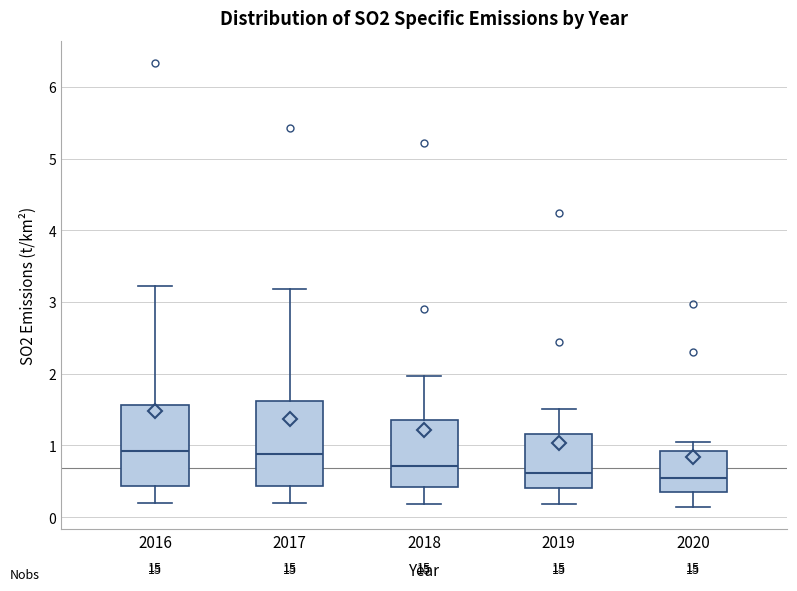

Reading left to right, read every box against the y-axis: the position of its median line, the range the box covers, and the ends of its whiskers. The values are not printed on the chart, so give them approximately, as read against the axis.

2016: median 0.9, box 0.4 to 1.6, whiskers 0.2 to 3.2
2017: median 0.9, box 0.4 to 1.6, whiskers 0.2 to 3.2
2018: median 0.7, box 0.4 to 1.4, whiskers 0.2 to 2.0
2019: median 0.6, box 0.4 to 1.2, whiskers 0.2 to 1.5
2020: median 0.6, box 0.4 to 0.9, whiskers 0.1 to 1.0